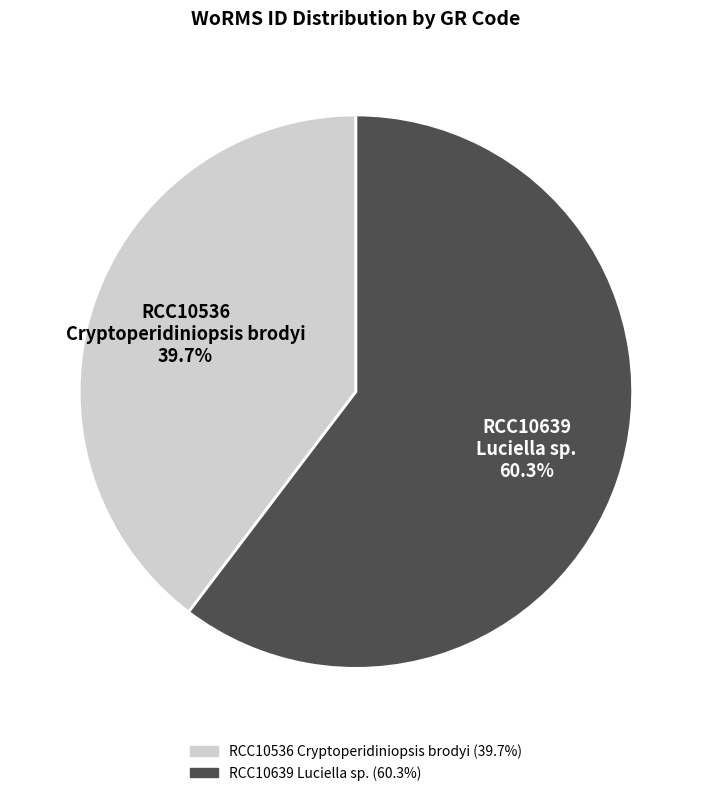

What is the ratio of the value at RCC10639 Luciella sp. to the value at RCC10536 Cryptoperidiniopsis brodyi?

1.5